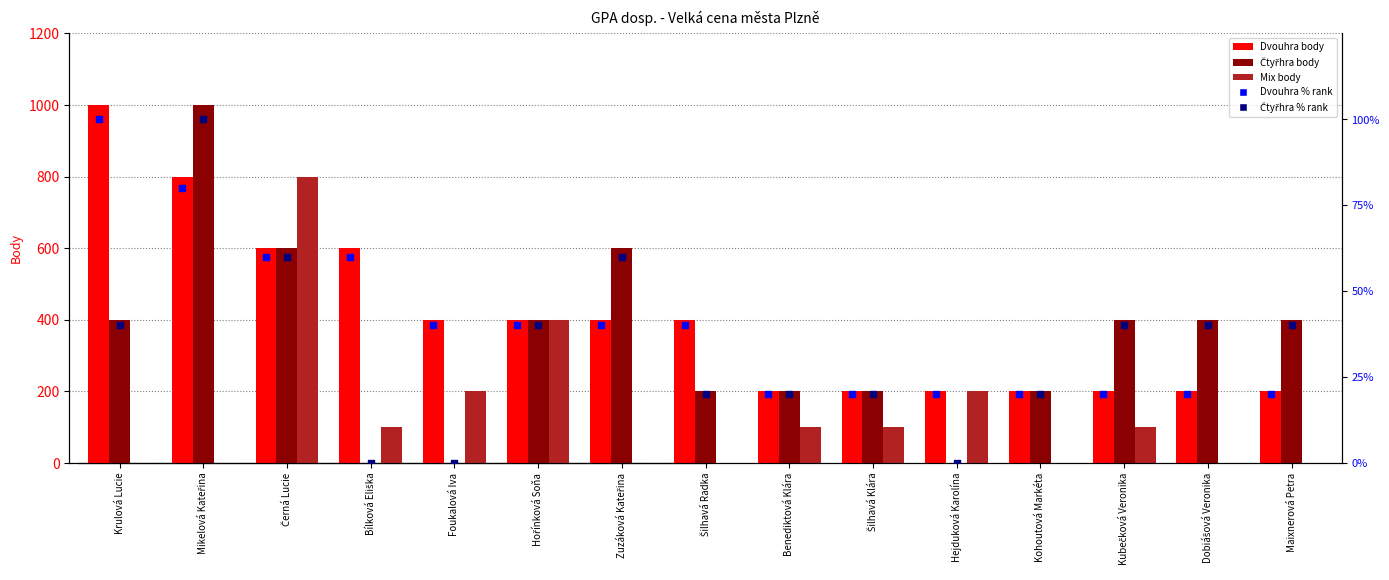

Which series has the widest spread of Y values?

Čtyřhra body